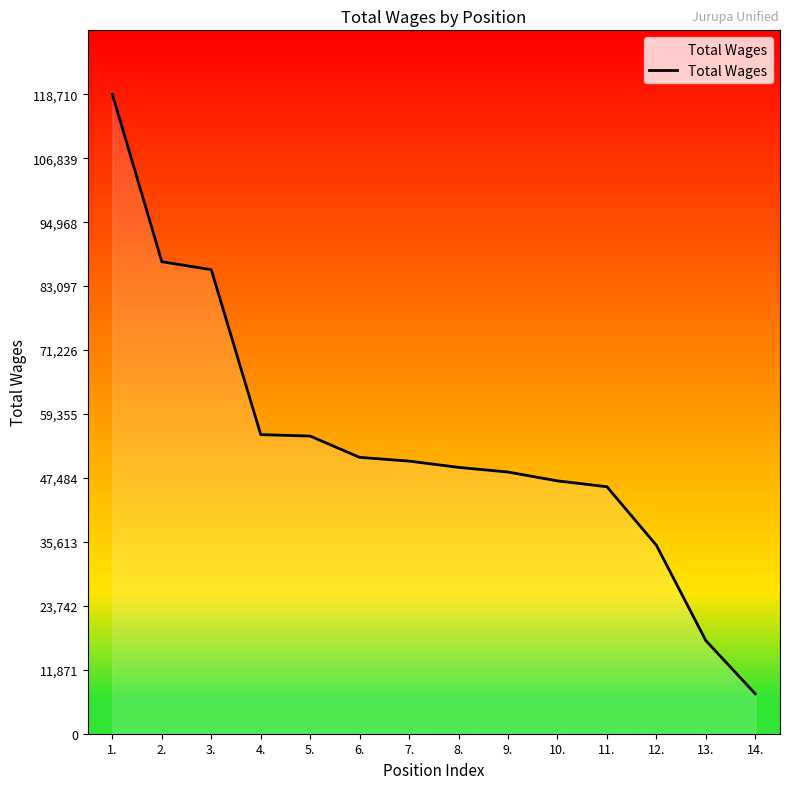

How many categories are shown in the chart?

14